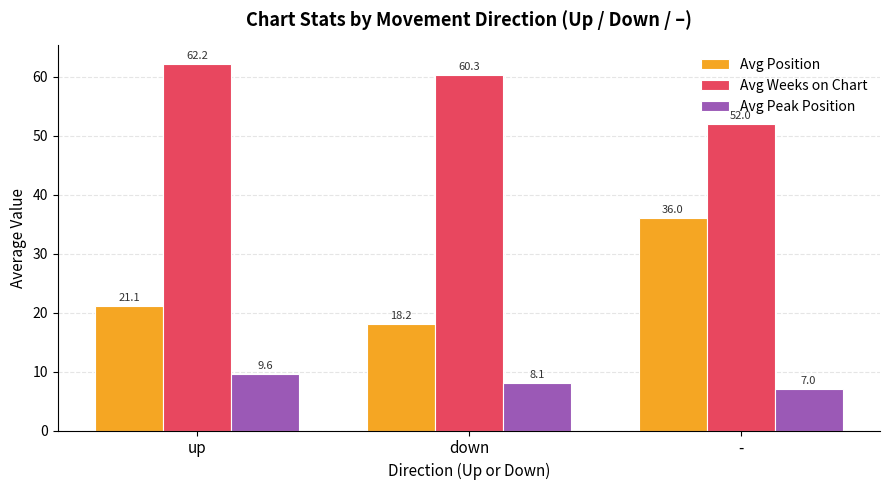

What is the average value of the Avg Weeks on Chart series?

58.2